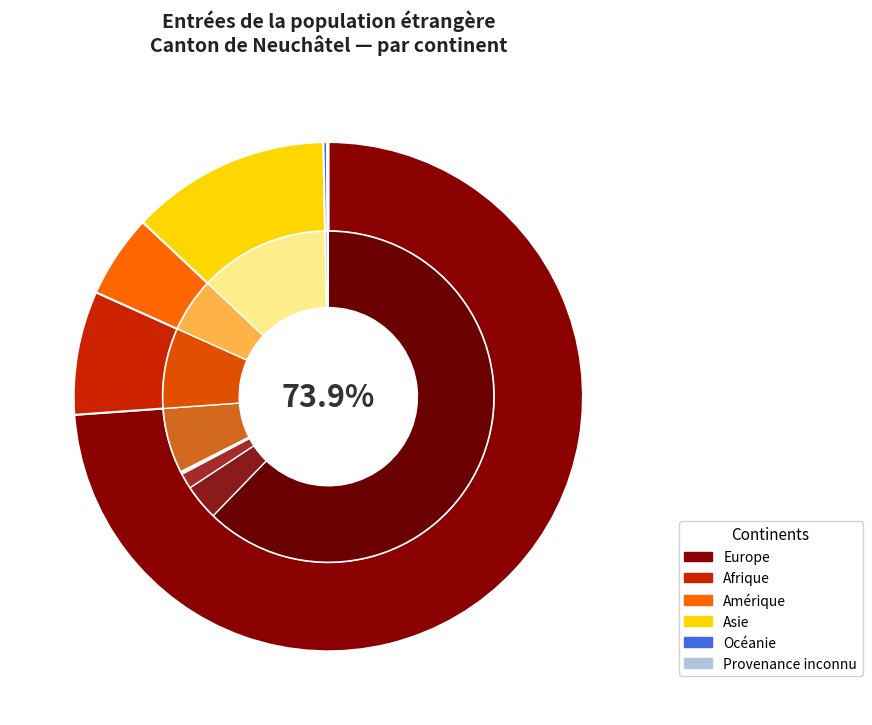

To the nearest percent, what is the difference between the largest and smallest slice percentages?

74%